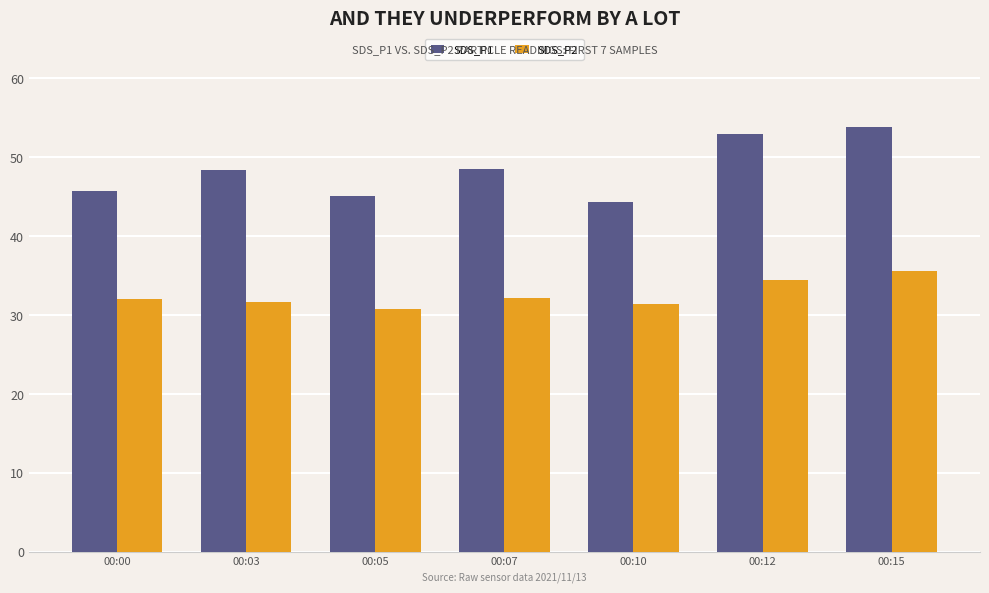

Does the chart contain stacked bars?

No